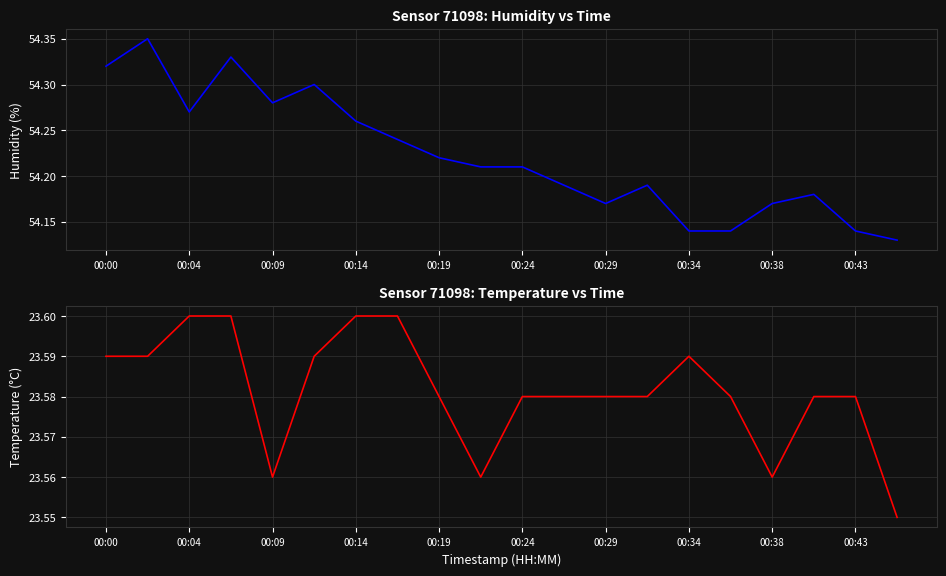

At which label does humidity reach its minimum?

19